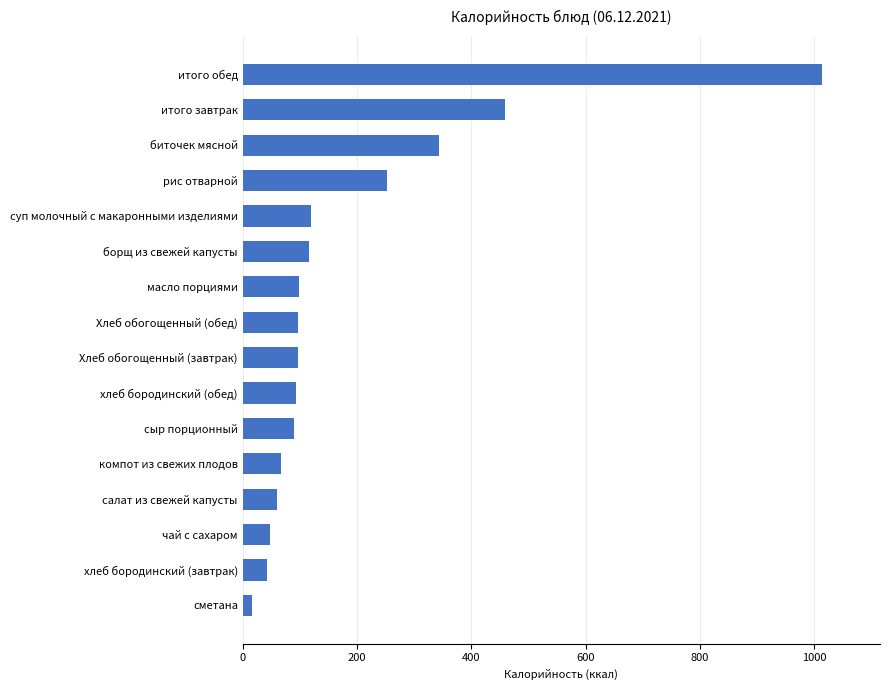

True or false: the data shows 32.2 at Хлеб обогощенный (обед).

False